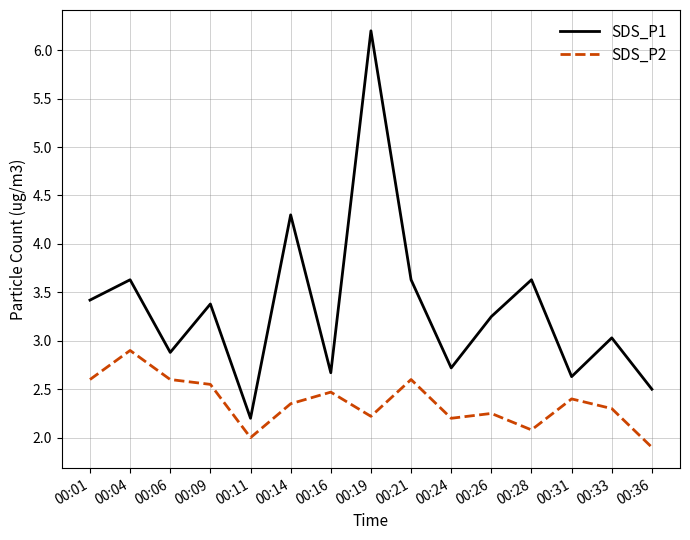

Which category has the lowest value in the SDS_P2 series?

00:36